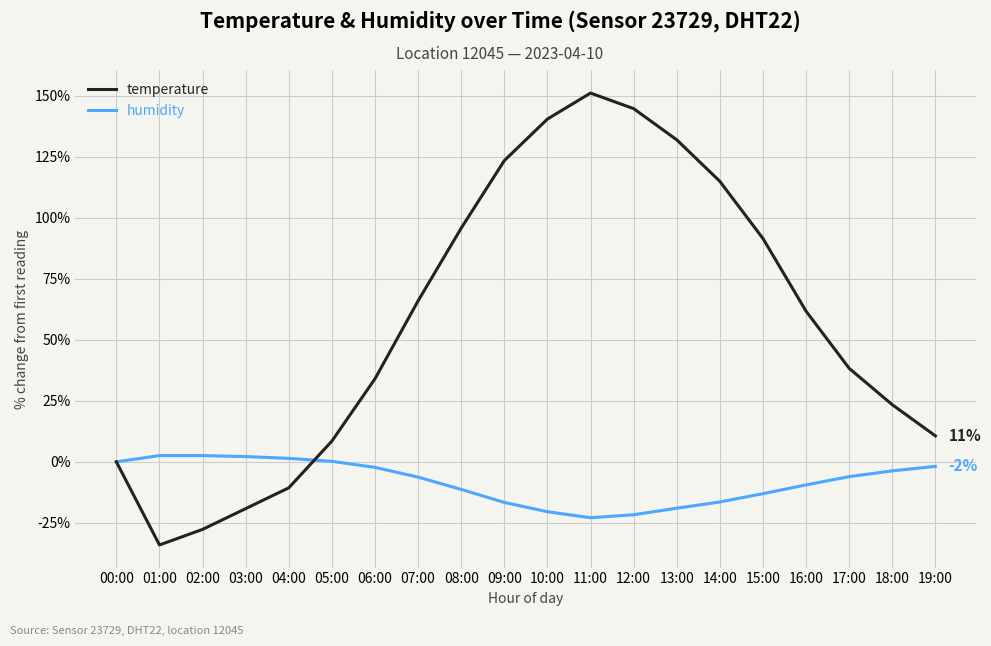

Where does the humidity series first go above -6?

00:00